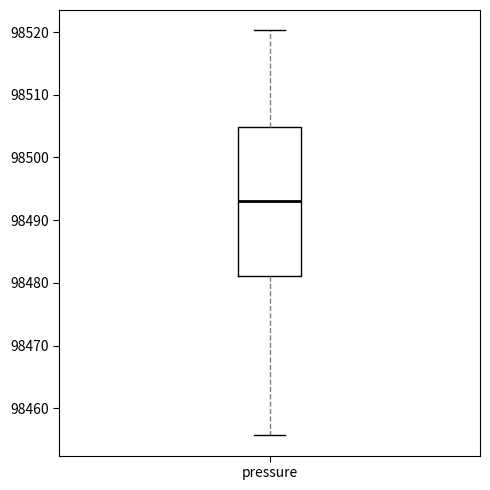

Transcribe this box plot: give where the median line is, the range the box spans, and where the two whiskers end, as read against the y-axis. The values are not printed on the chart, so give them approximately, as read against the axis.

median 98493, box 98481 to 98505, whiskers 98456 to 98520